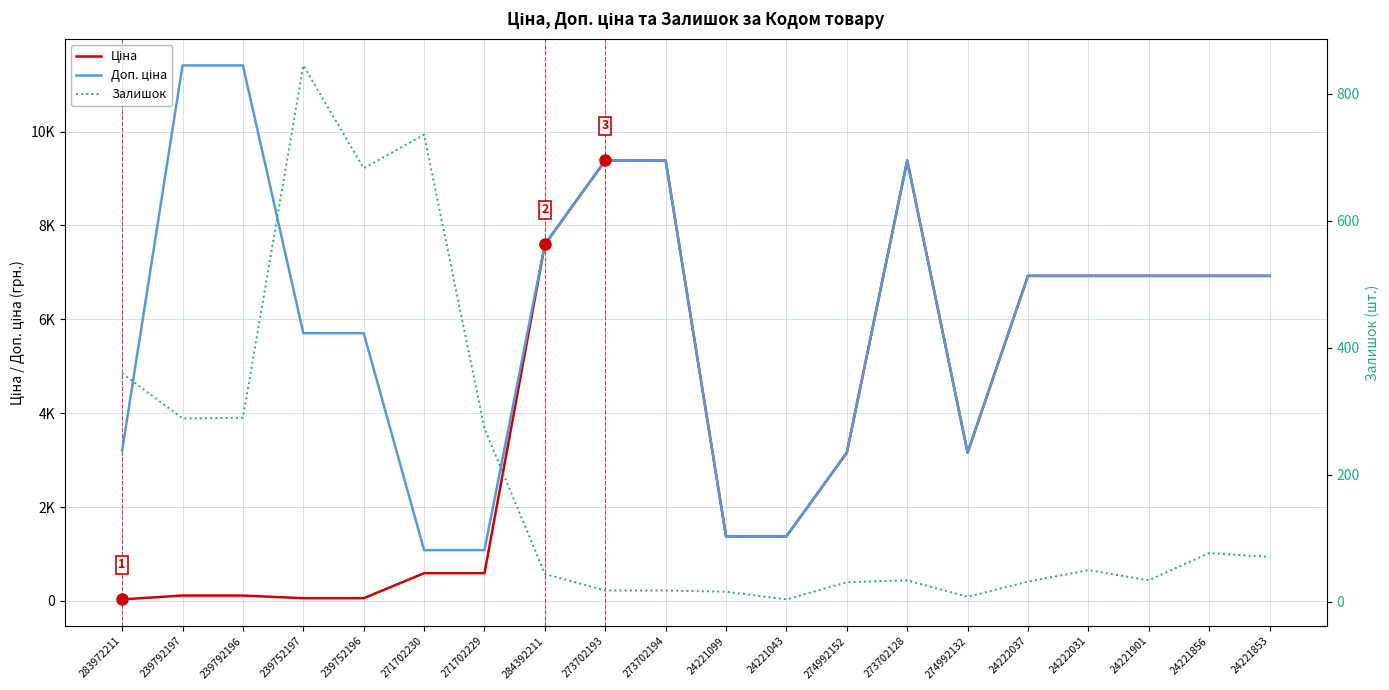

How many interior local peaks does the Залишок series have?

5